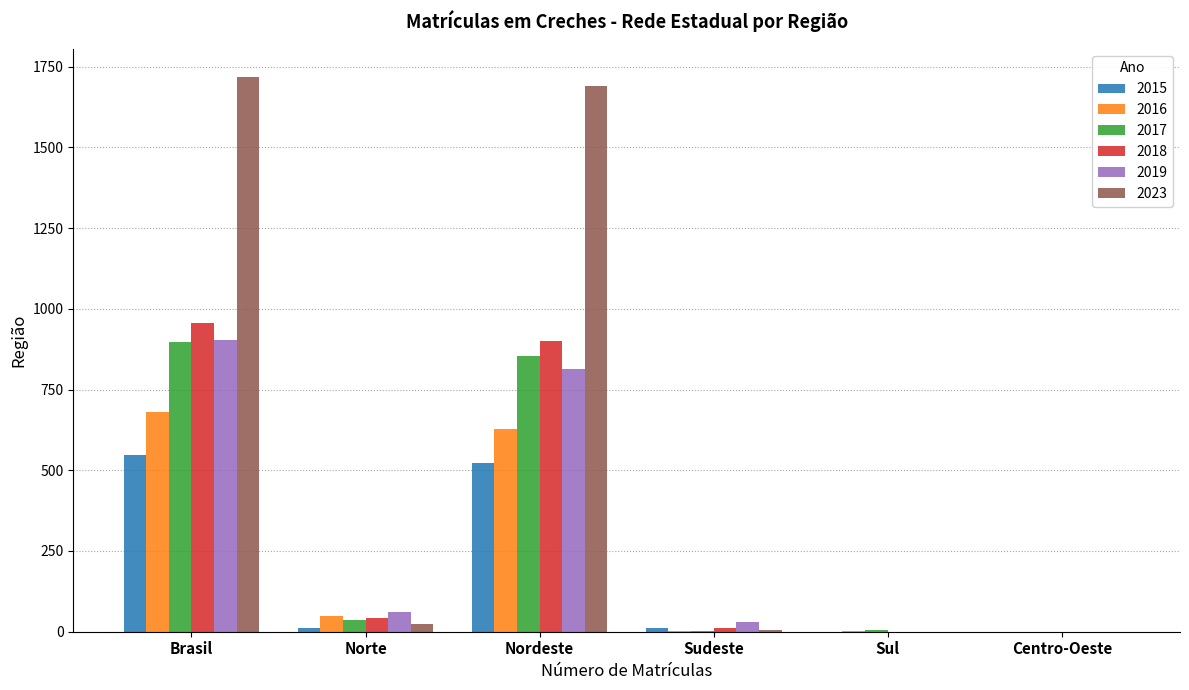

The 2018 series shows 901 at Nordeste. True or false?

True